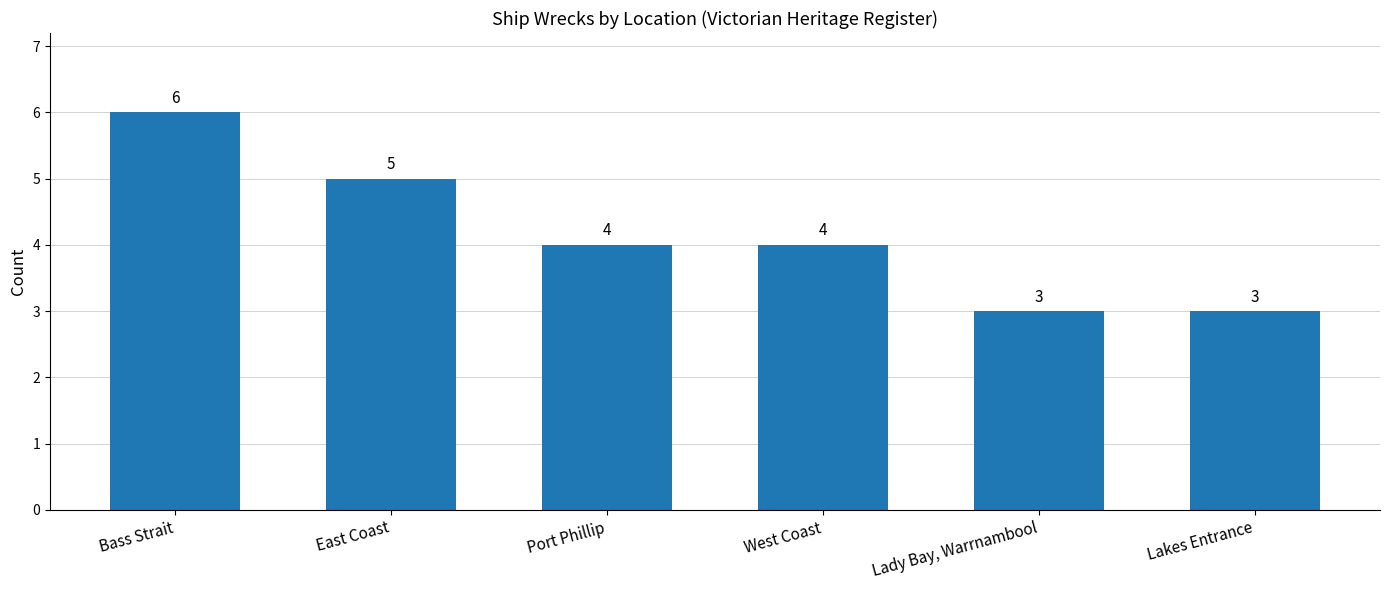

What is the value of the 5th bar from the left?

3